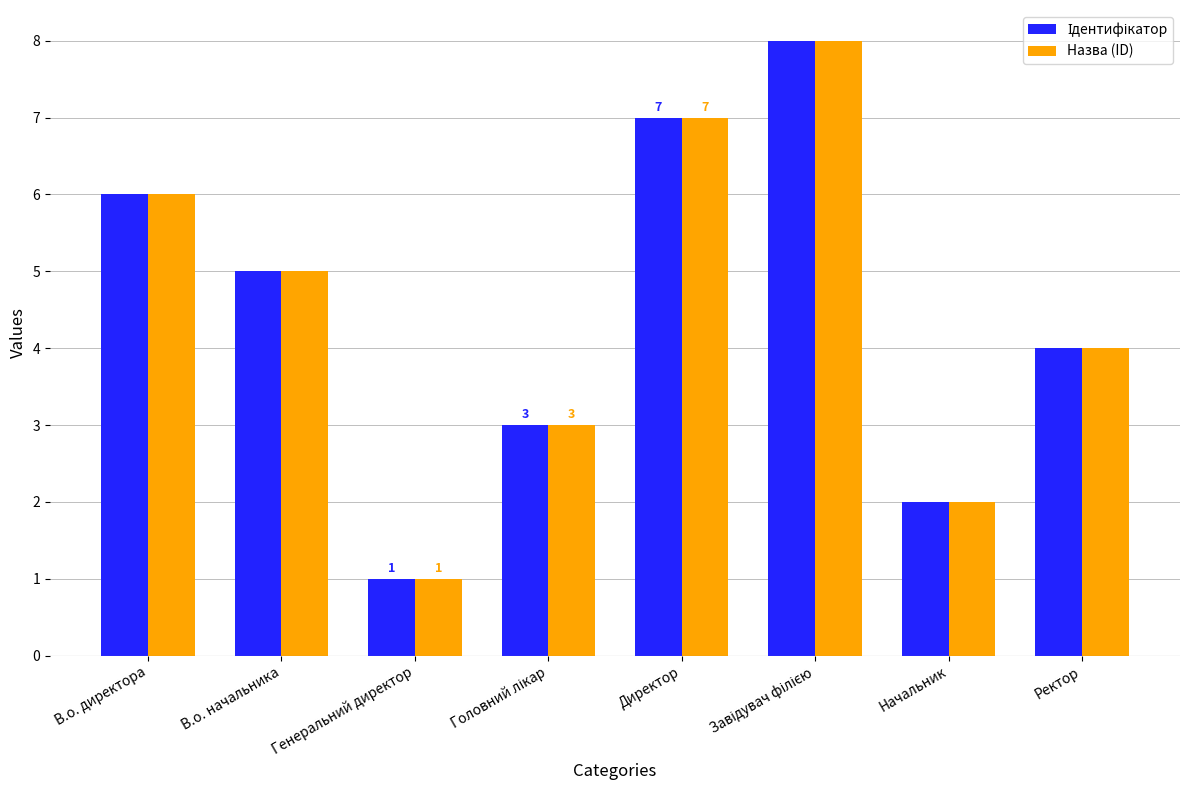

True or false: Назва (ID) has a value of 4 at Ректор.

True